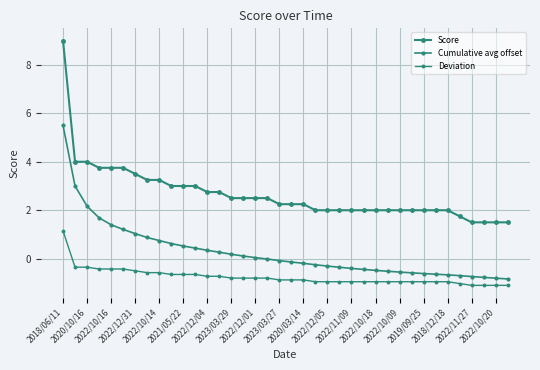

What is the greatest value displayed?

9.0